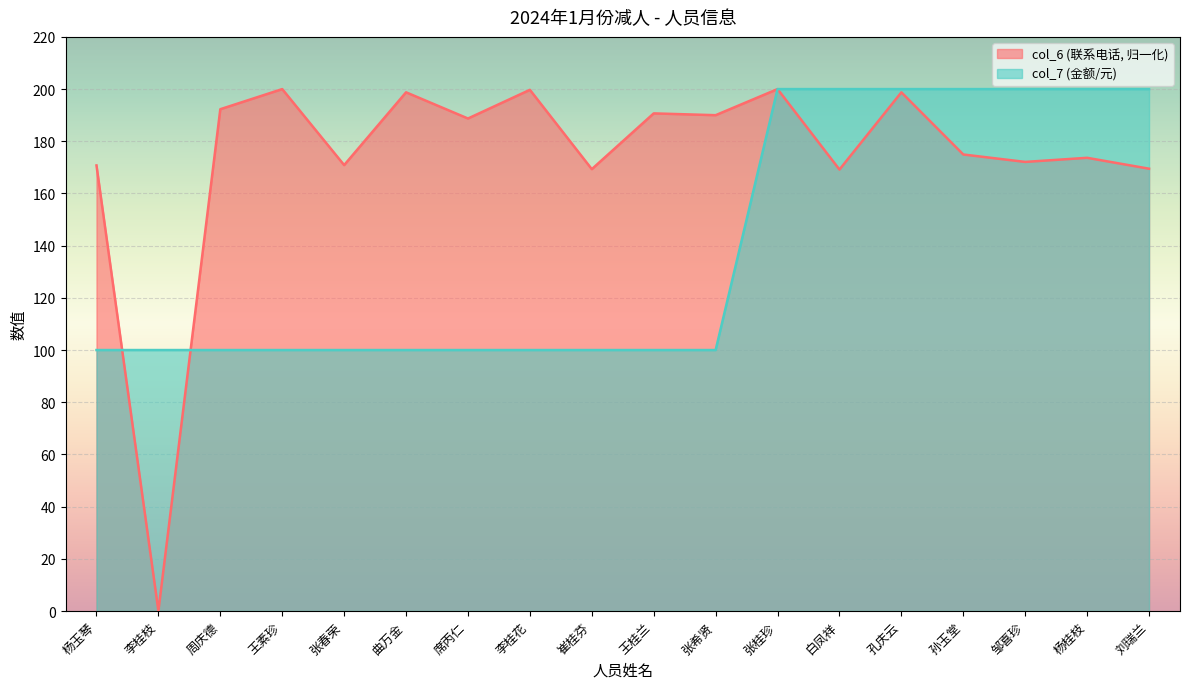

Is the value of col_6 at 崔桂芬 greater than the value of col_7 at 邹喜珍?

No